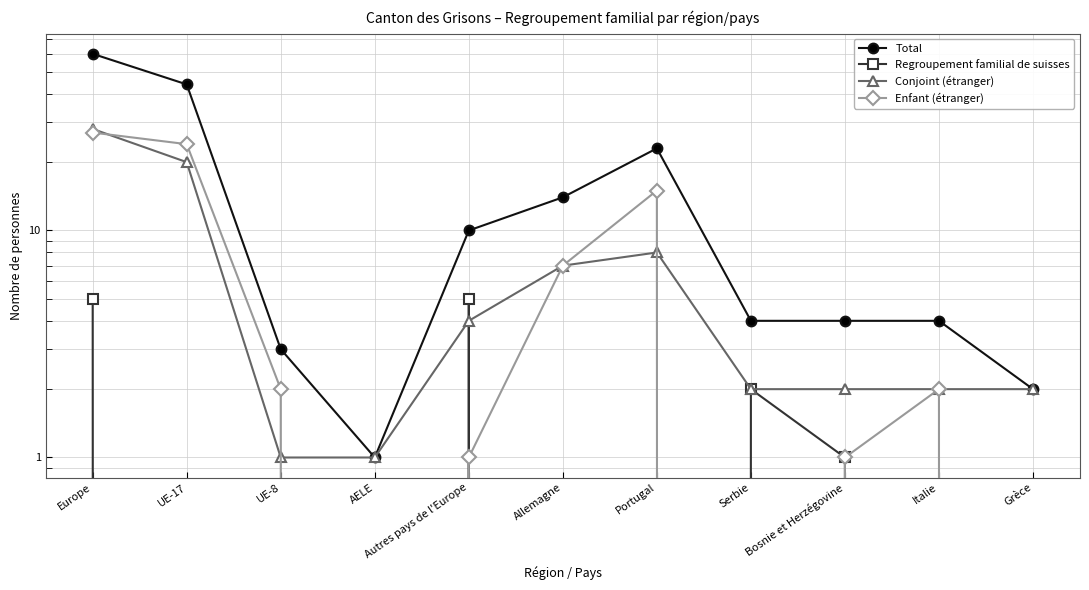

What is the difference between the Total values at Allemagne and Autres pays de l'Europe?

4